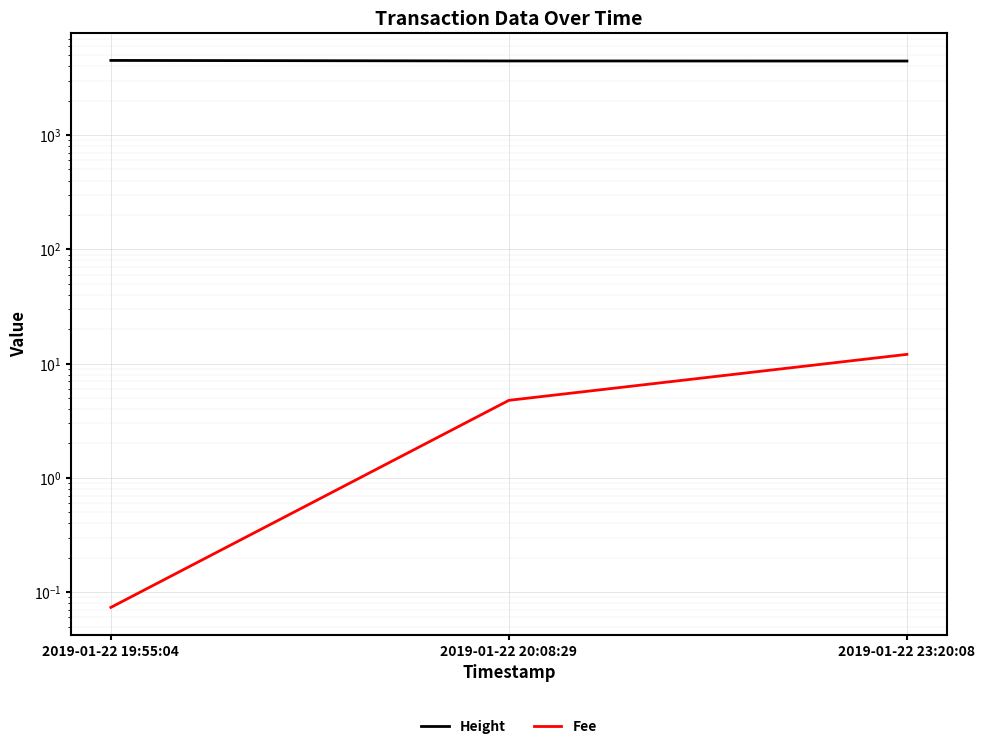

The Fee series shows 0.1 at 2019-01-22 19:55:04. True or false?

True